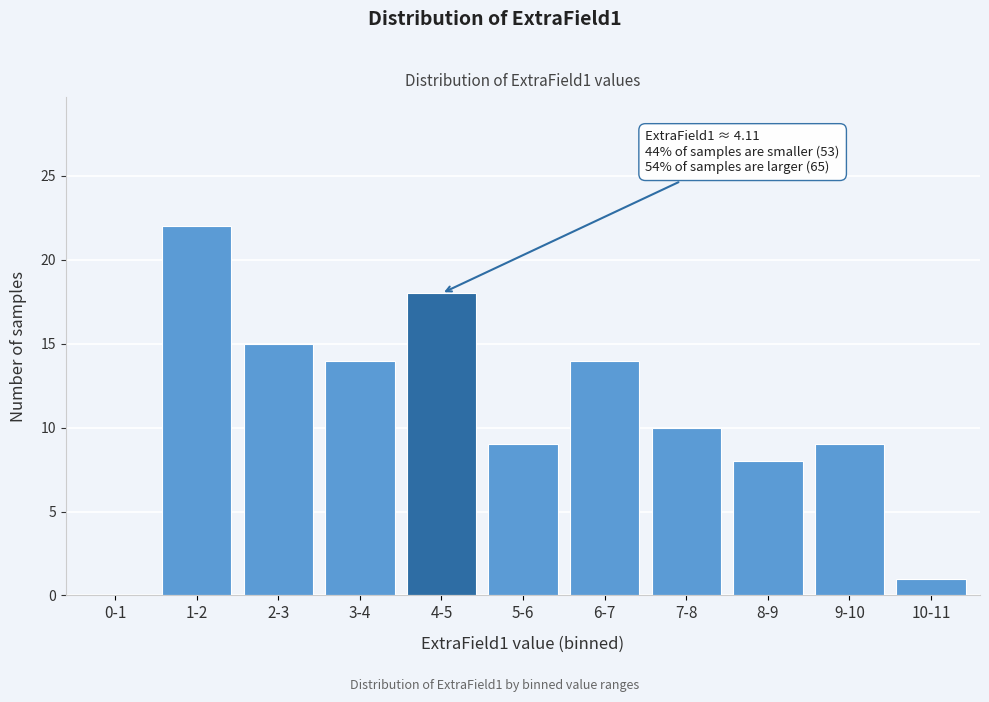

Reading left to right, transcribe all the data shown in this chart.

0-1=0	1-2=22	2-3=15	3-4=14	4-5=18	5-6=9	6-7=14	7-8=10	8-9=8	9-10=9	10-11=1